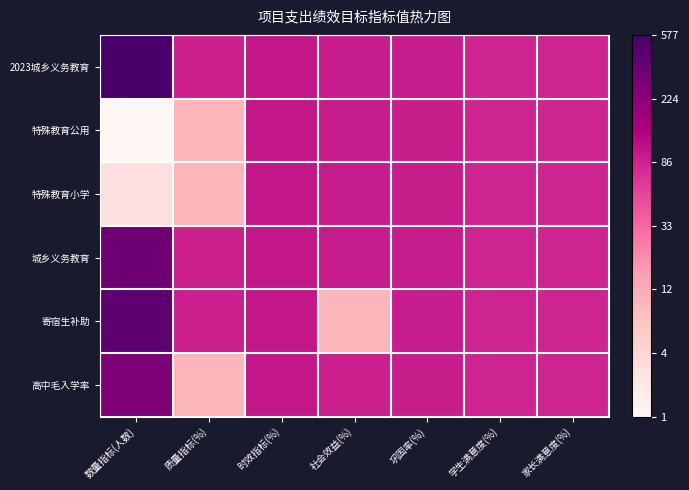

Rank the series by their maximum value, from lowest to highest.

特殊教育公用, 特殊教育小学, 高中毛入学率, 城乡义务教育, 寄宿生补助, 2023城乡义务教育